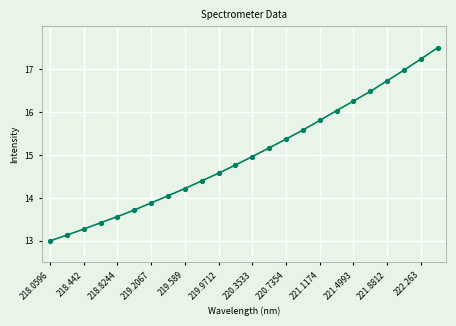

How many lines are shown in the chart?

1